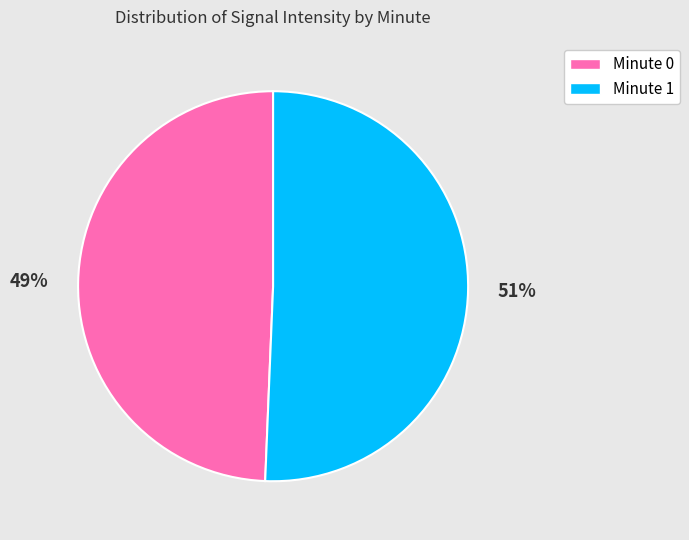

How many slices are in this pie chart?

2